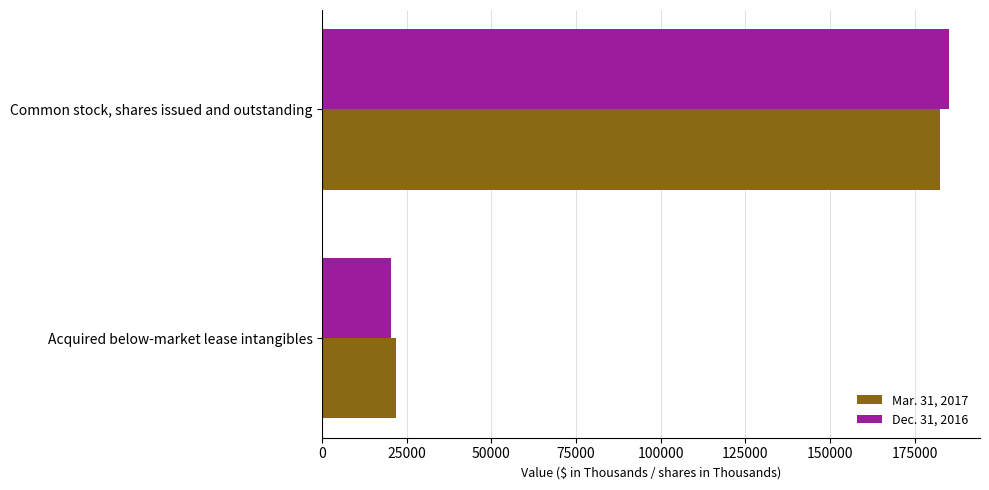

What is the sum of the Mar. 31, 2017 values at Common stock, shares issued and outstanding and Acquired below-market lease intangibles?

204263